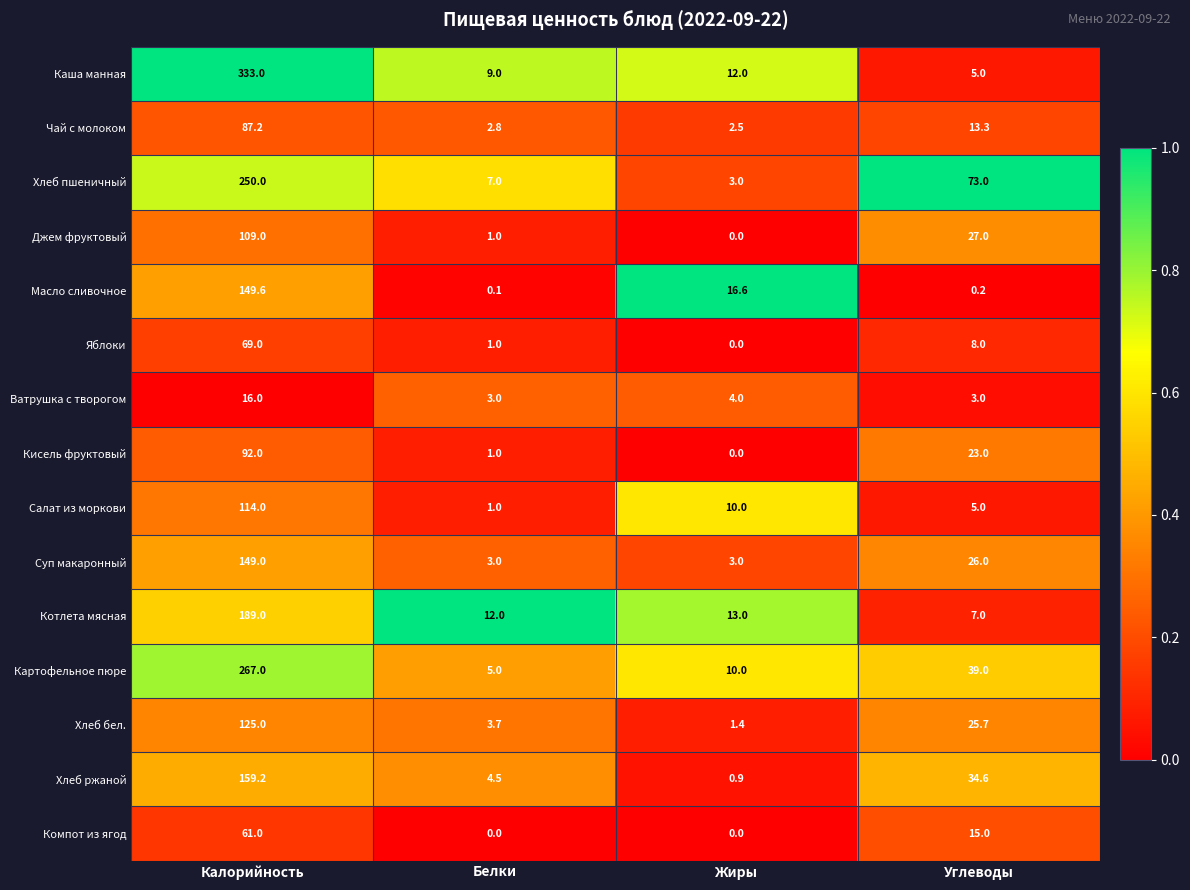

The Яблоки series shows 10.8 at Углеводы. True or false?

False